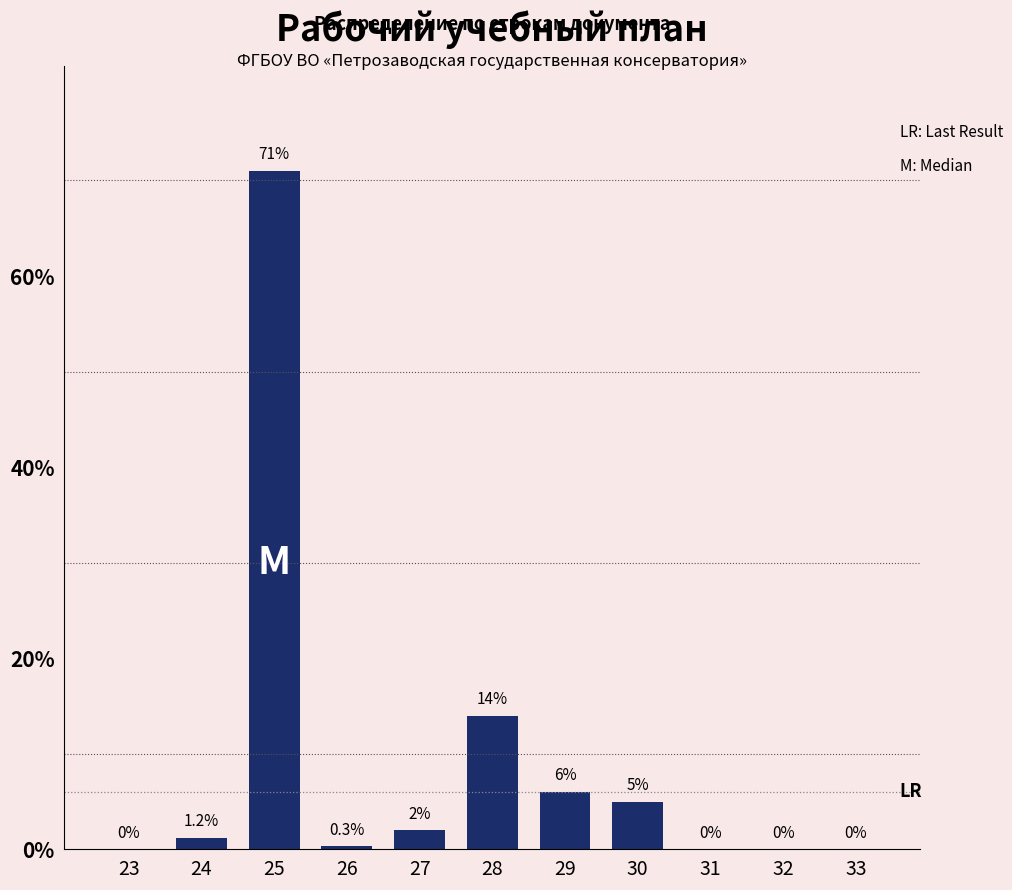

Reading left to right, list all the values displayed in this chart.

23=0.0	24=1.2	25=71.0	26=0.3	27=2.0	28=14.0	29=6.0	30=5.0	31=0.0	32=0.0	33=0.0